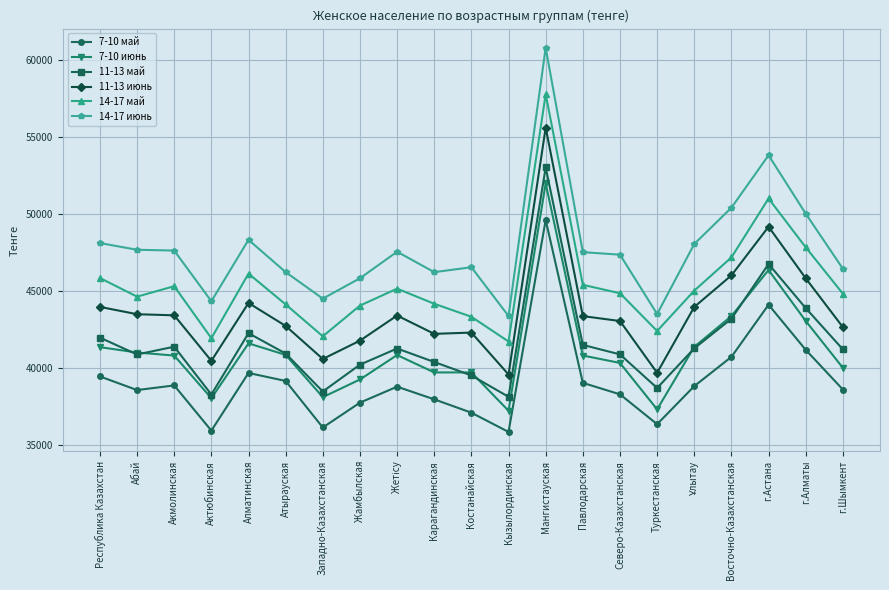

What is the spread (max minus min) of values at Туркестанская?

7161